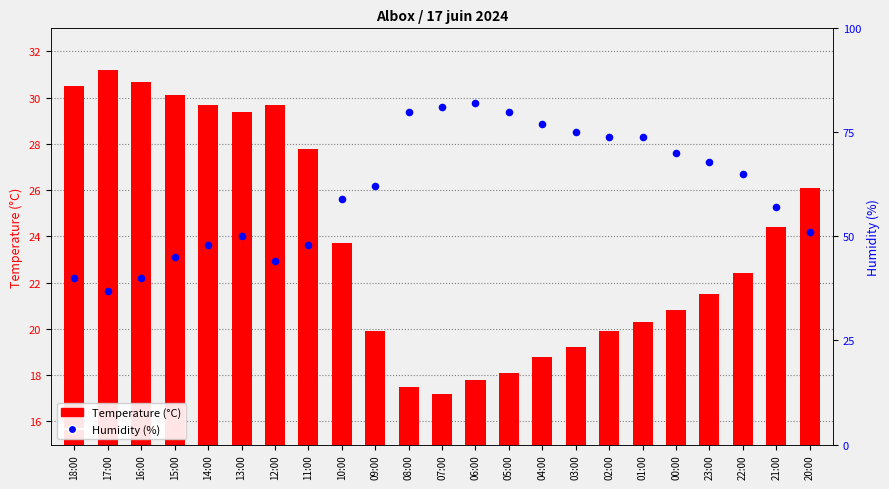

Is the value of Humidity (%) at 18:00 greater than the value of Temperature (°C) at 09:00?

Yes